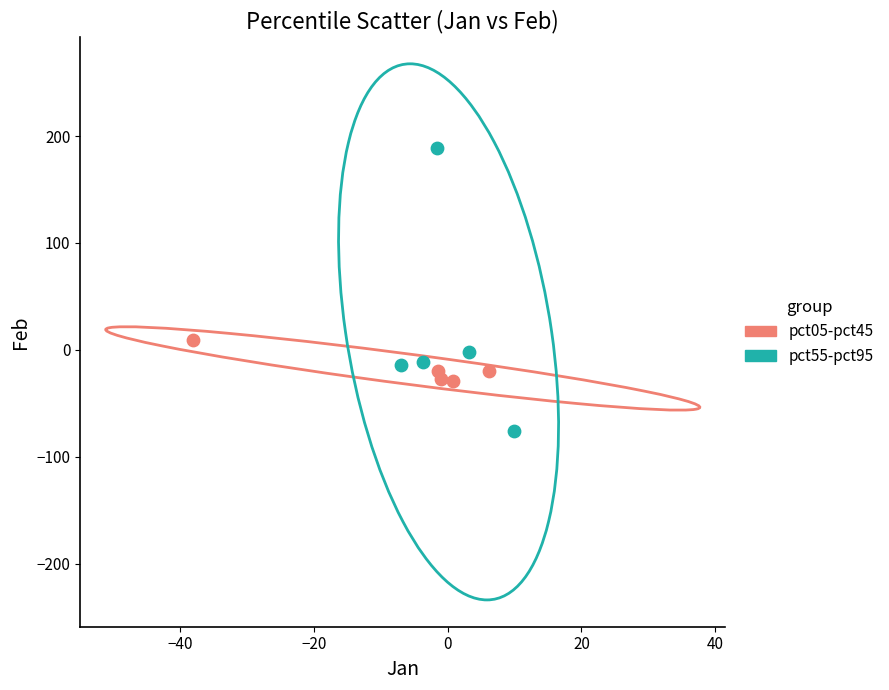

Which series contains the lowest Y value?

pct55-pct95